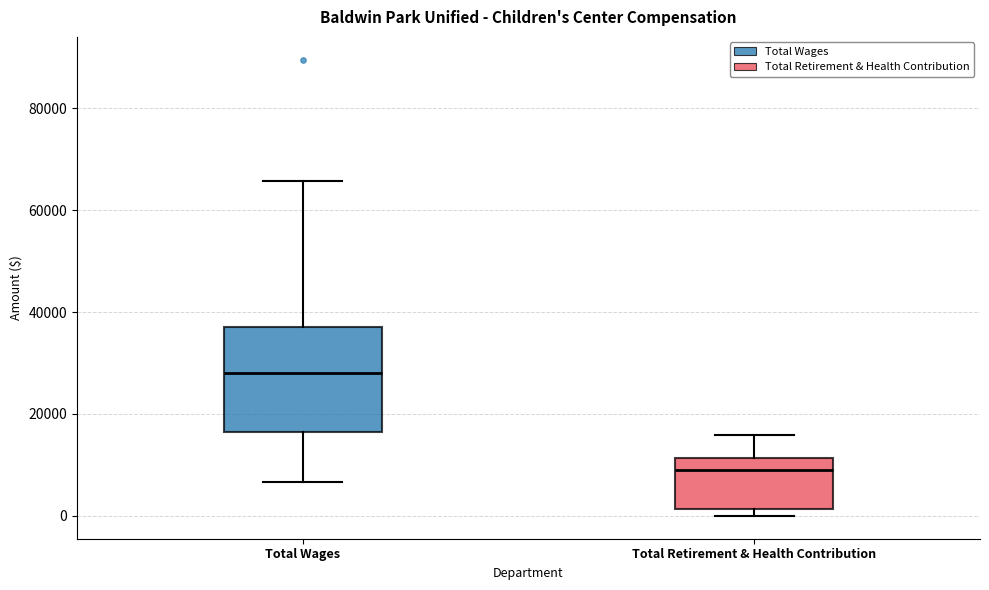

Which box's median line is the lowest?

Total Retirement & Health Contribution